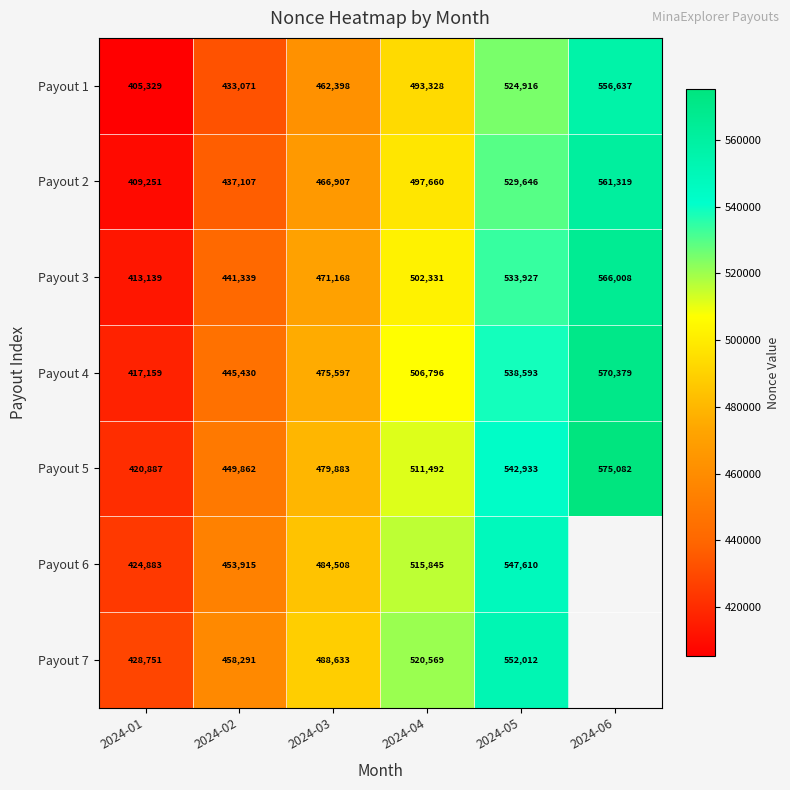

Rank the categories by Payout 1 value from lowest to highest.

2024-01, 2024-02, 2024-03, 2024-04, 2024-05, 2024-06